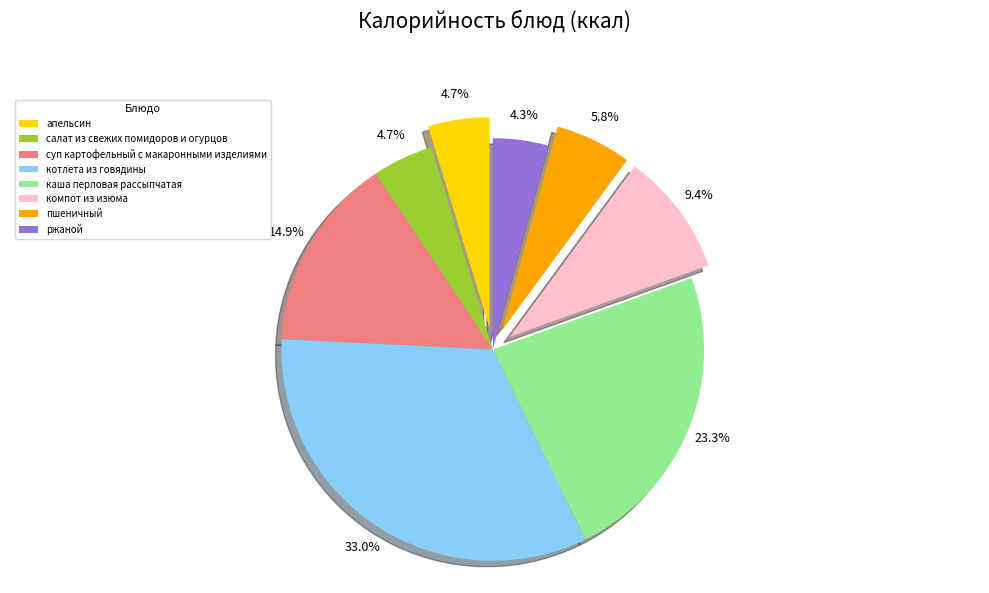

How many segments does this pie chart have?

8